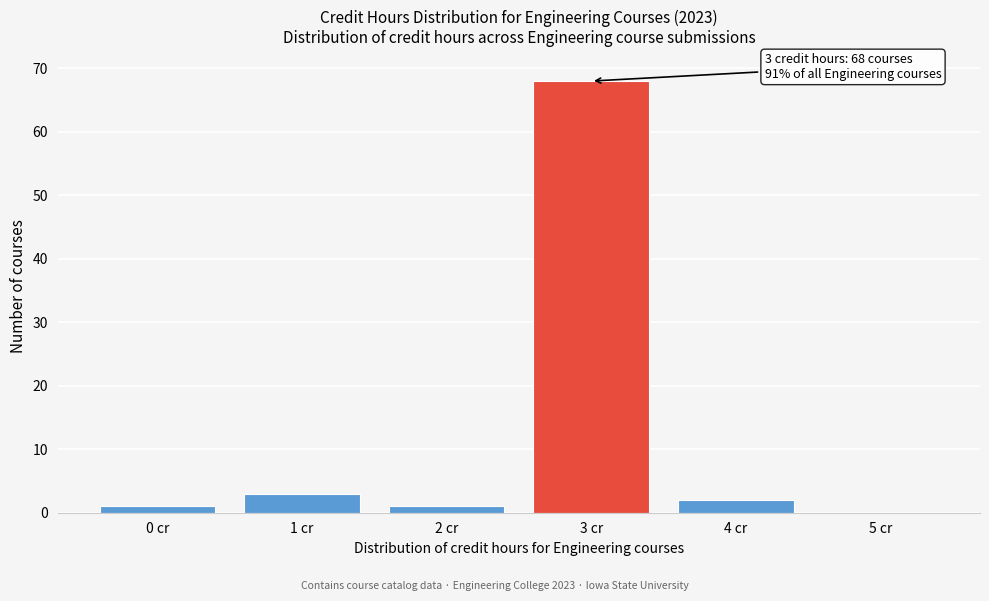

Reading right to left, what are all the values shown in this chart?

5 cr=0	4 cr=2	3 cr=68	2 cr=1	1 cr=3	0 cr=1